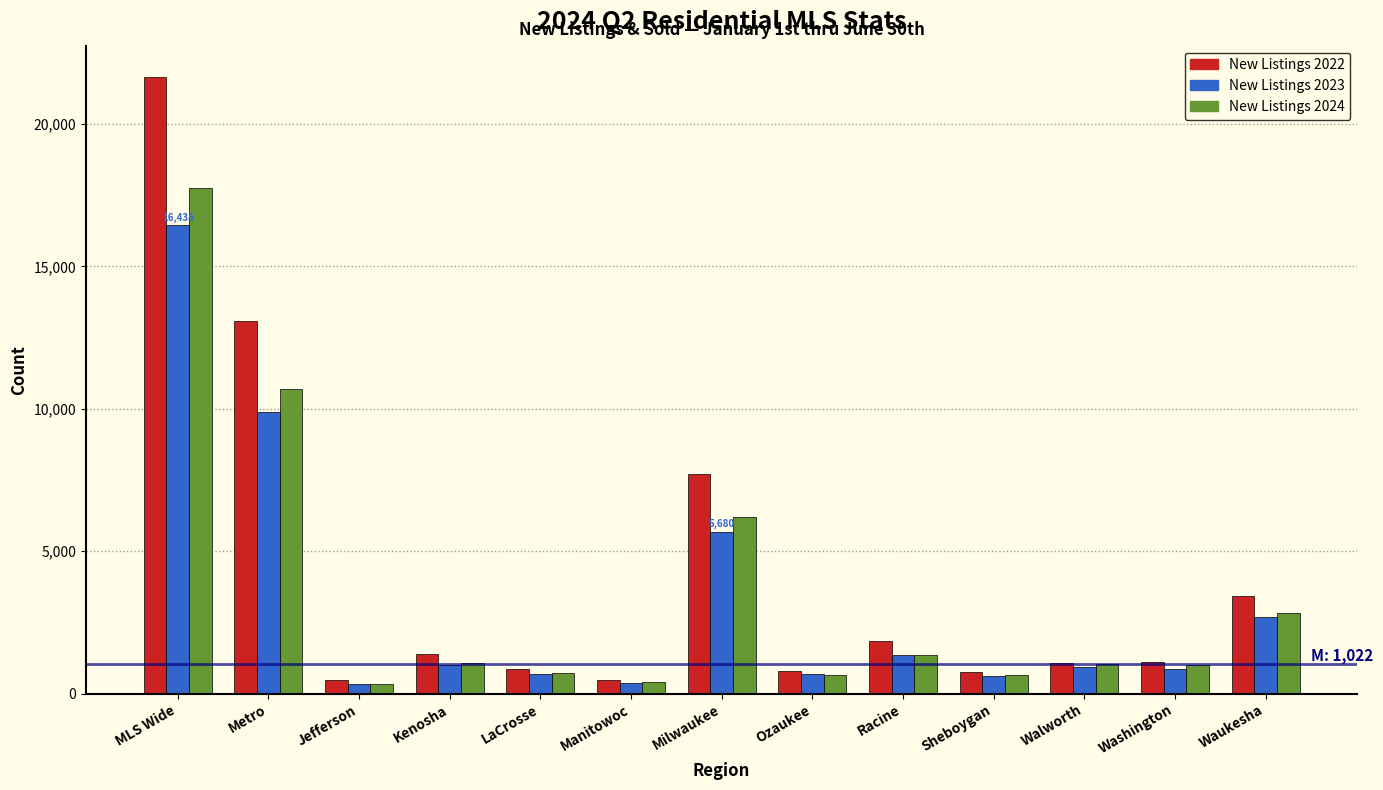

What is the spread (max minus min) of values at Washington?

267